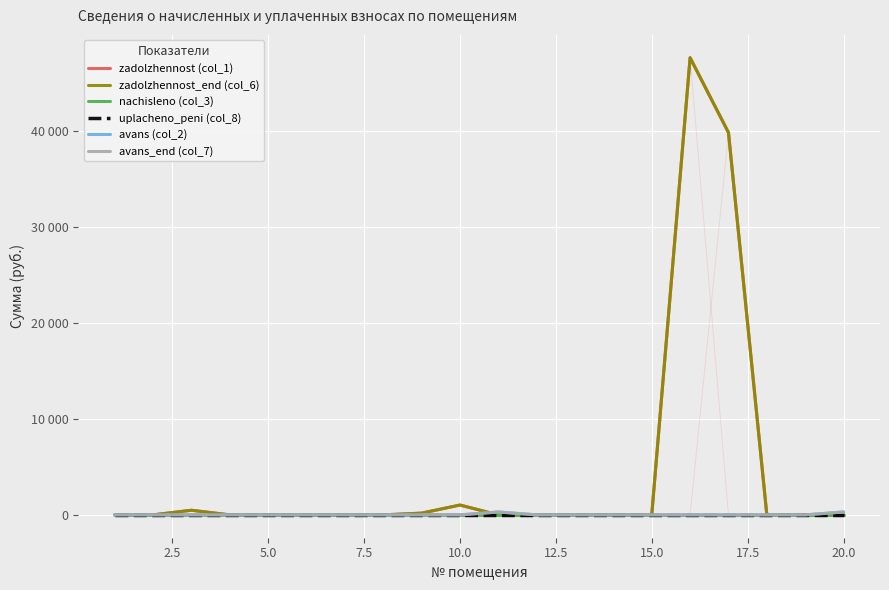

Which series has the largest range (max minus min)?

zadolzhennost (col_1)